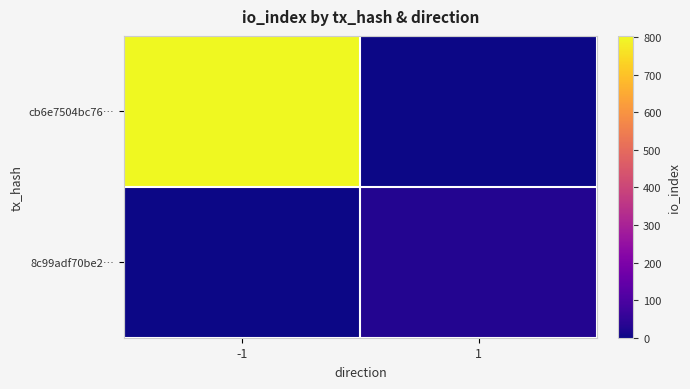

Which series has the widest spread of values?

cb6e7504bc76…